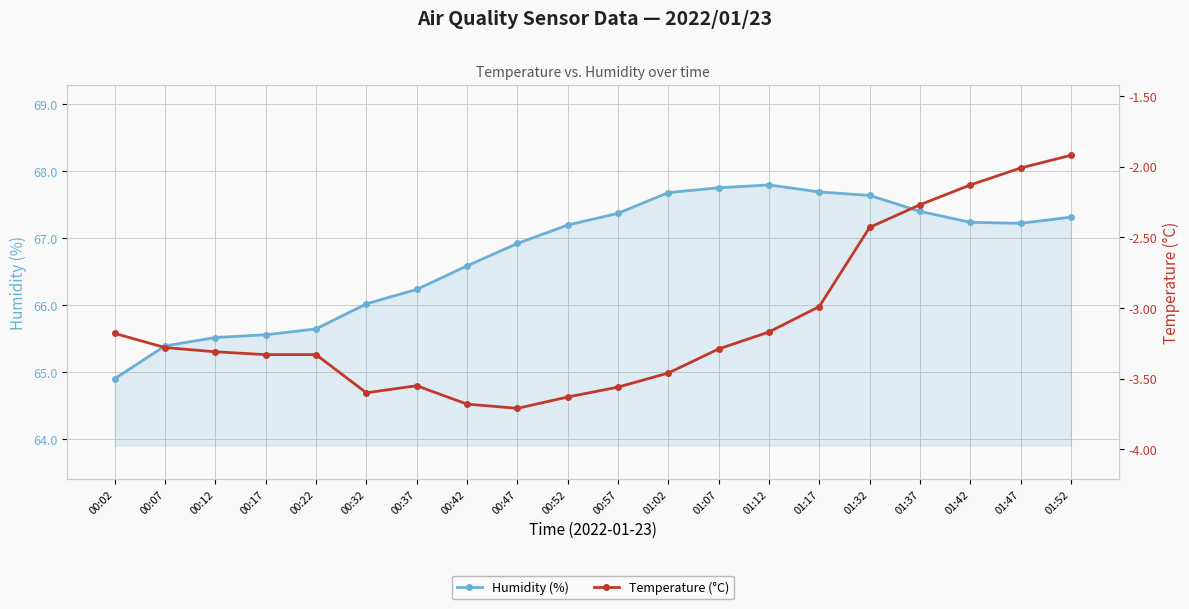

Reading left to right, extract all data points from this chart.

Humidity (%): 64.9	65.4	65.5	65.6	65.6	66.0	66.2	66.6	66.9	67.2	67.4	67.7	67.8	67.8	67.7	67.6	67.4	67.2	67.2	67.3
Temperature (°C): -3.2	-3.3	-3.3	-3.3	-3.3	-3.6	-3.5	-3.7	-3.7	-3.6	-3.6	-3.5	-3.3	-3.2	-3.0	-2.4	-2.3	-2.1	-2.0	-1.9